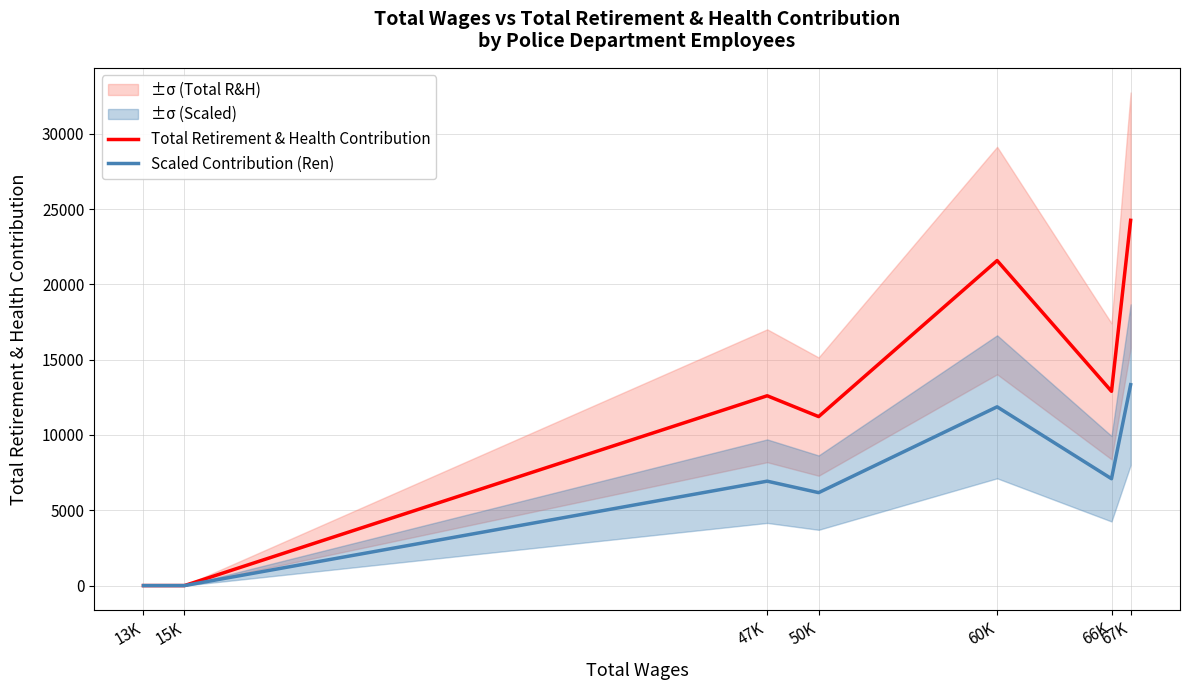

True or false: Total Retirement & Health Contribution and Scaled Contribution (Ren) intersect in this chart.

False